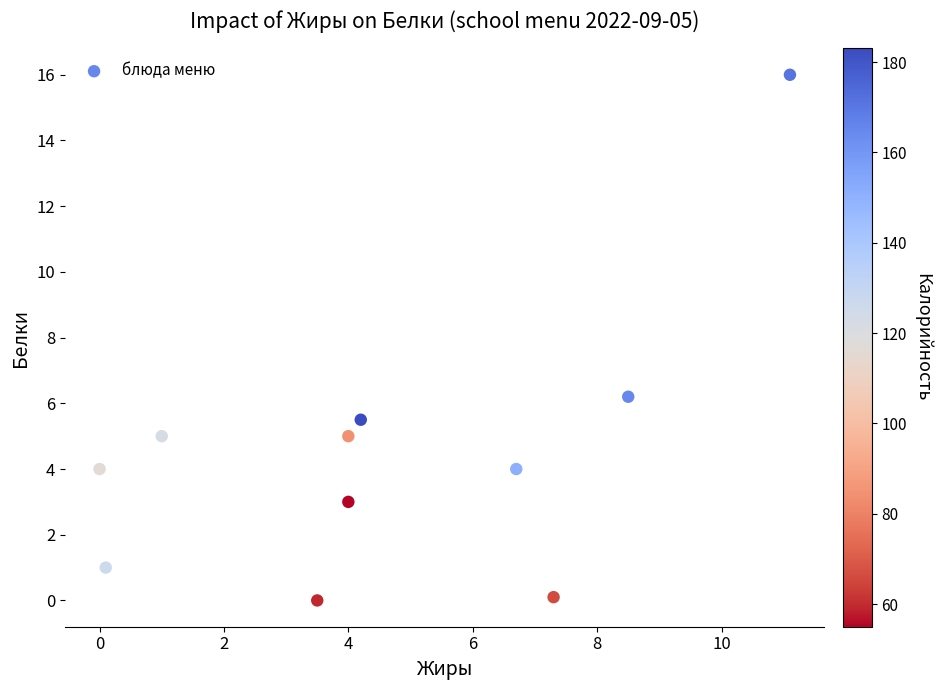

What is the average Y value?

4.5